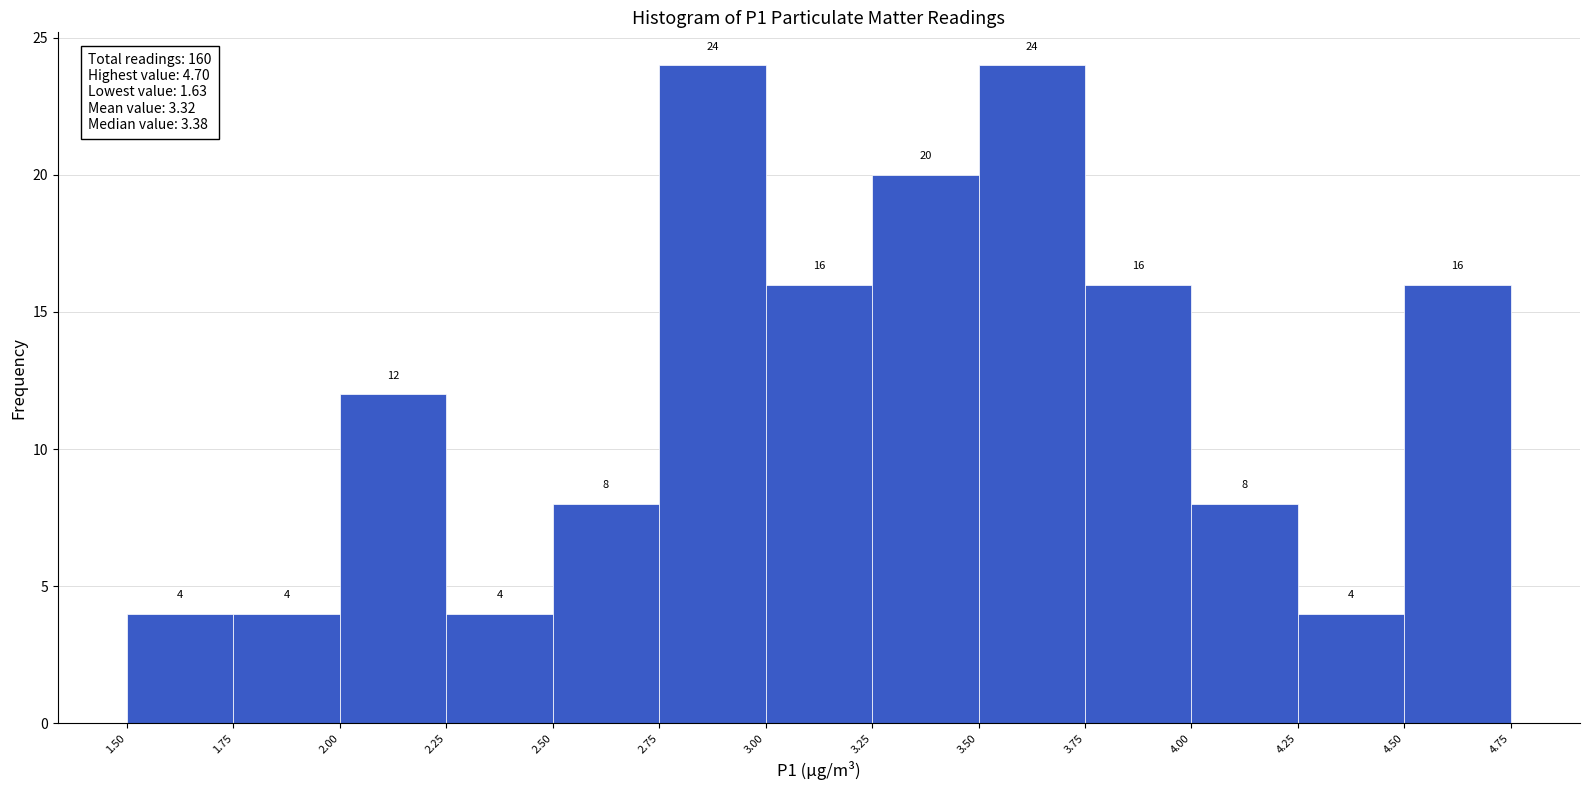

Reading left to right, transcribe this chart: for each bar, give the range it covers on the x-axis and its height.

1.50 to 1.75: 4
1.75 to 2.00: 4
2.00 to 2.25: 12
2.25 to 2.50: 4
2.50 to 2.75: 8
2.75 to 3.00: 24
3.00 to 3.25: 16
3.25 to 3.50: 20
3.50 to 3.75: 24
3.75 to 4.00: 16
4.00 to 4.25: 8
4.25 to 4.50: 4
4.50 to 4.75: 16